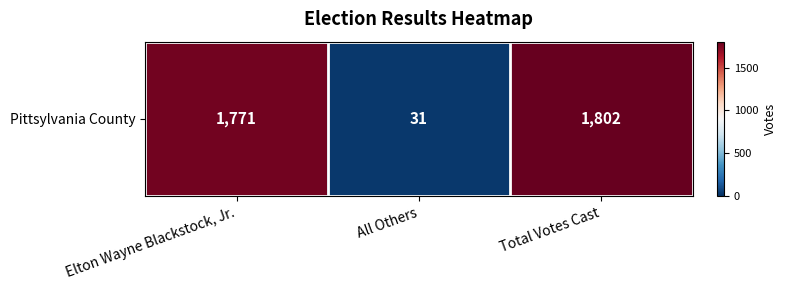

Reading right to left, list all the values displayed in this chart.

1802	31	1771